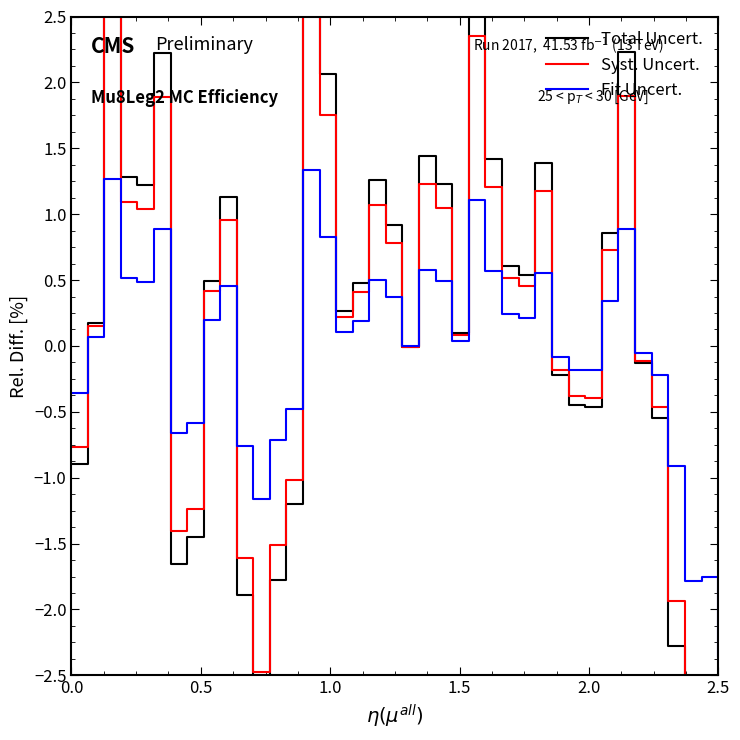

Does the chart have visible grid lines?

No